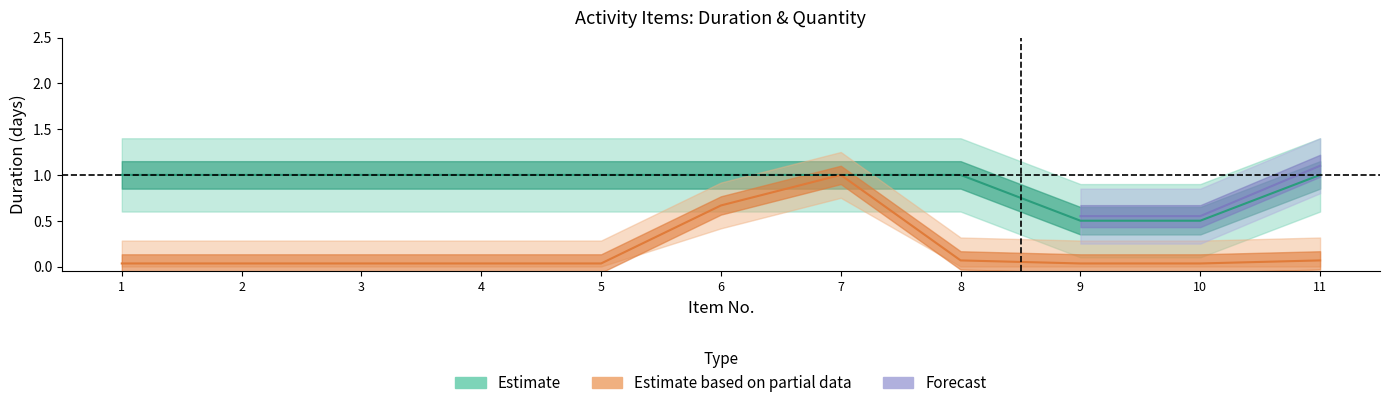

Which label corresponds to the smallest value in the chart?

1